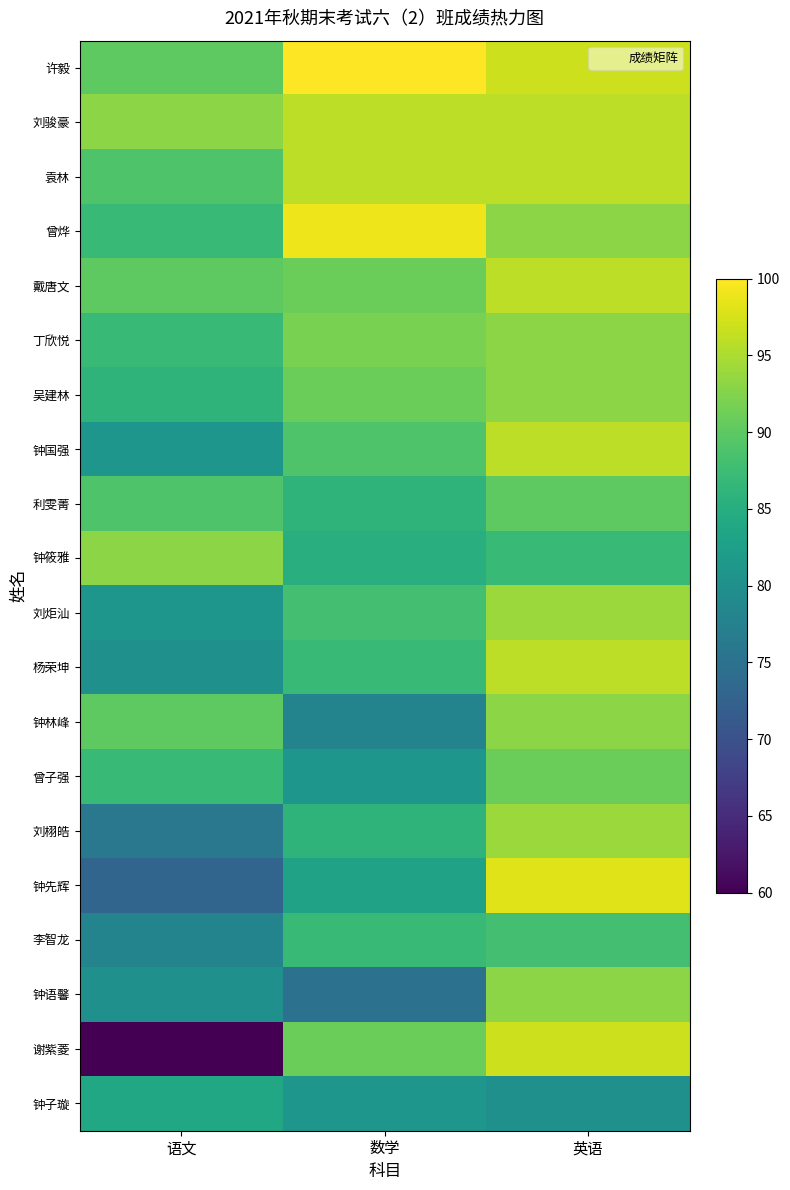

Count the number of categories in the chart.

3